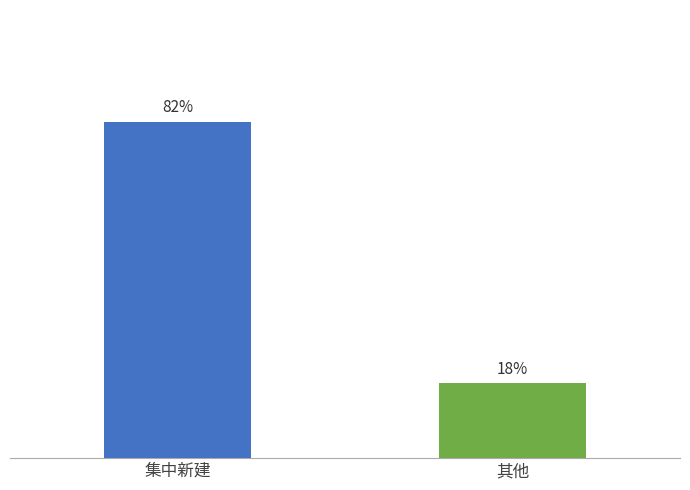

Are the bars horizontal?

No